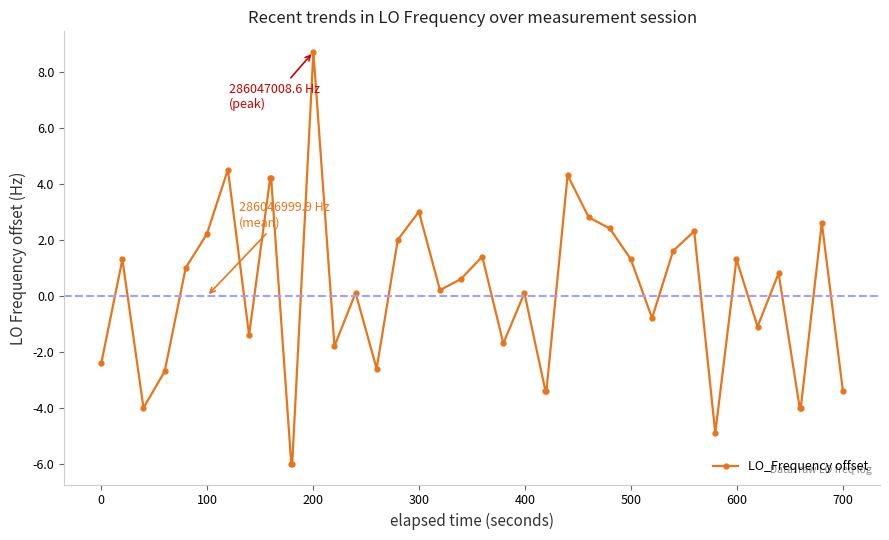

True or false: there are more than 1 points higher than both neighbors.

True